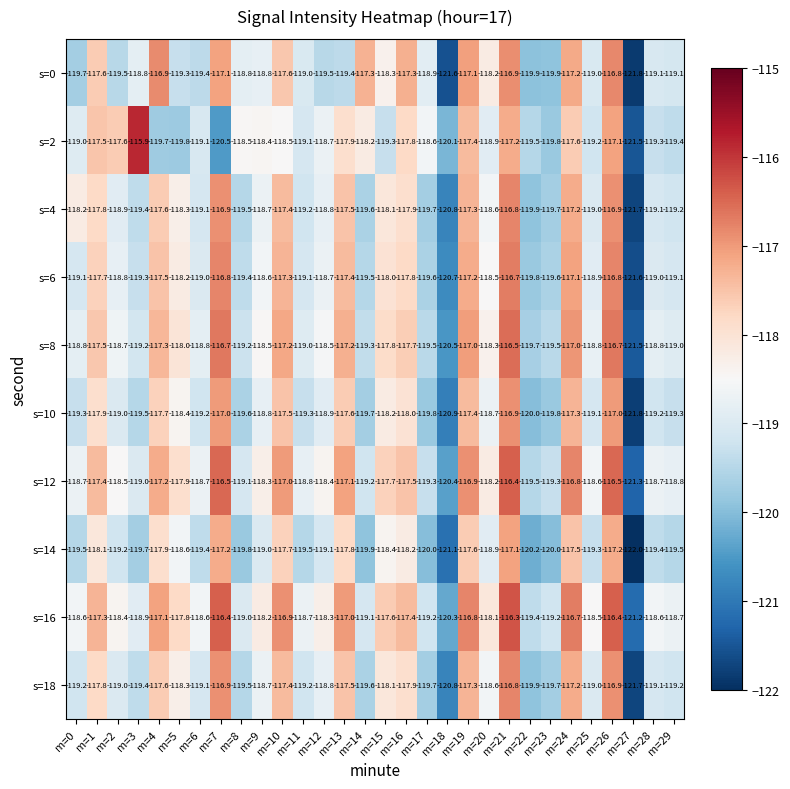

The value of s=10 at m=18 is -120.9. True or false?

True